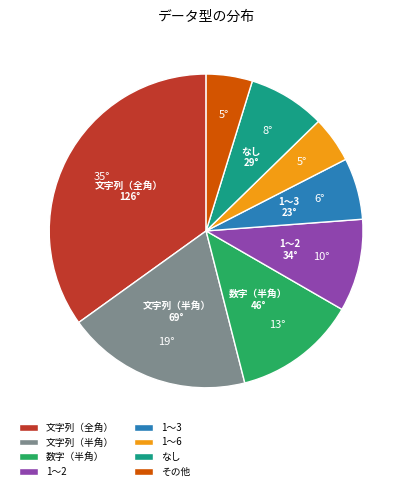

Which has a higher value, 数字（半角） or 文字列（半角）?

文字列（半角）